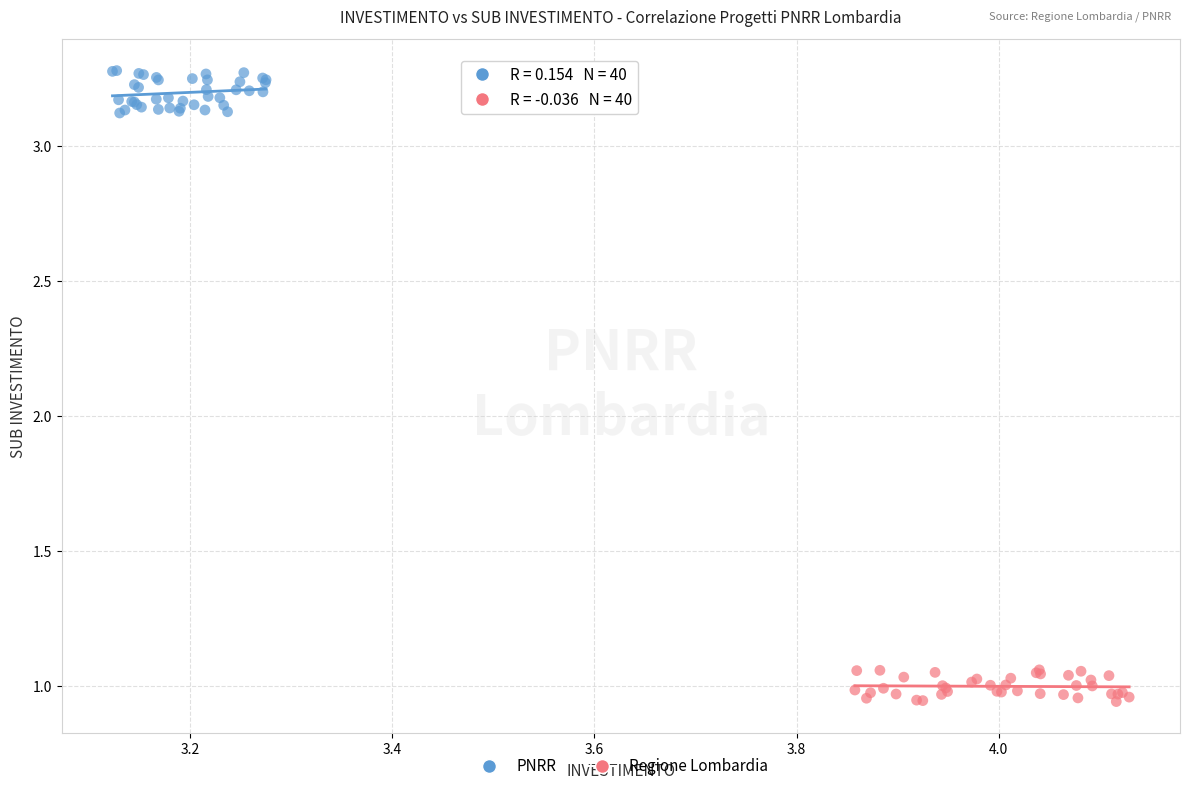

Which series contains the lowest Y value?

Regione Lombardia